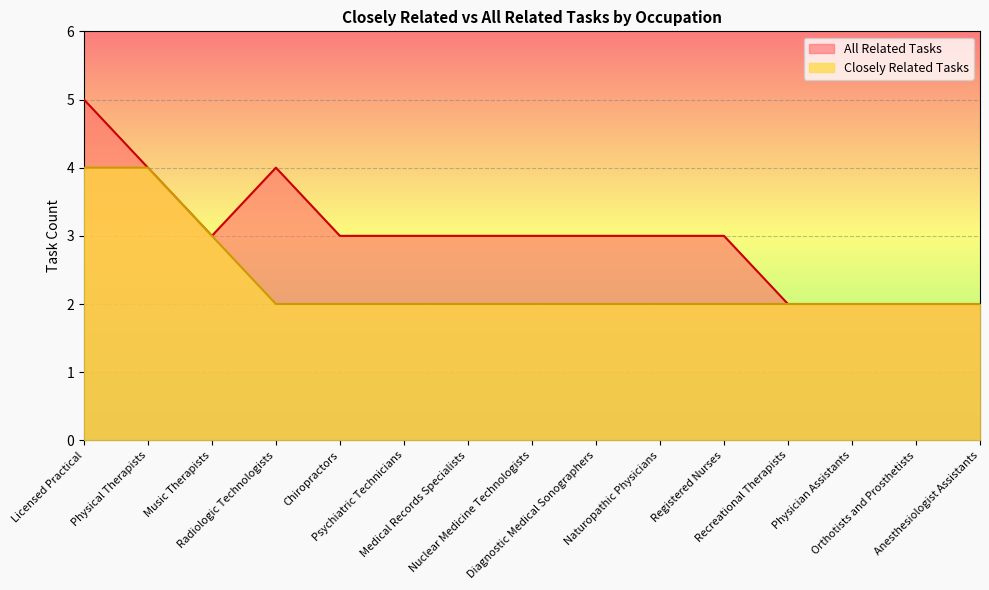

What is the minimum value shown in the chart?

2